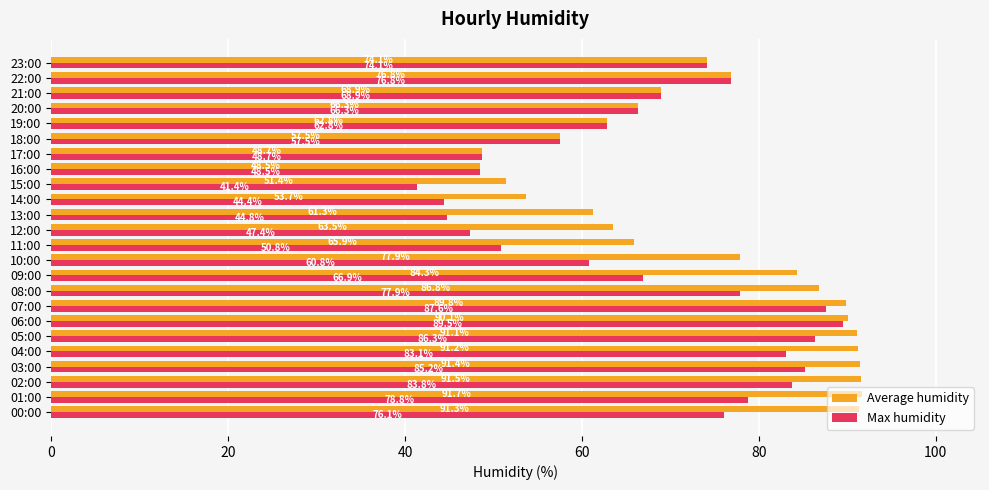

Is the value of Average humidity at 02:00 greater than the value of Max humidity at 10:00?

Yes